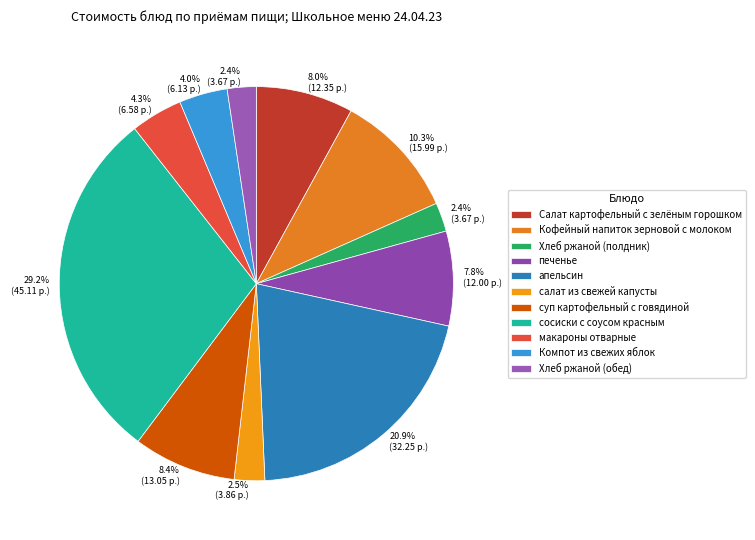

Rank the categories by value from highest to lowest.

сосиски с соусом красным, апельсин, Кофейный напиток зерновой с молоком, суп картофельный с говядиной, Салат картофельный с зелёным горошком, печенье, макароны отварные, Компот из свежих яблок, салат из свежей капусты, Хлеб ржаной (полдник), Хлеб ржаной (обед)